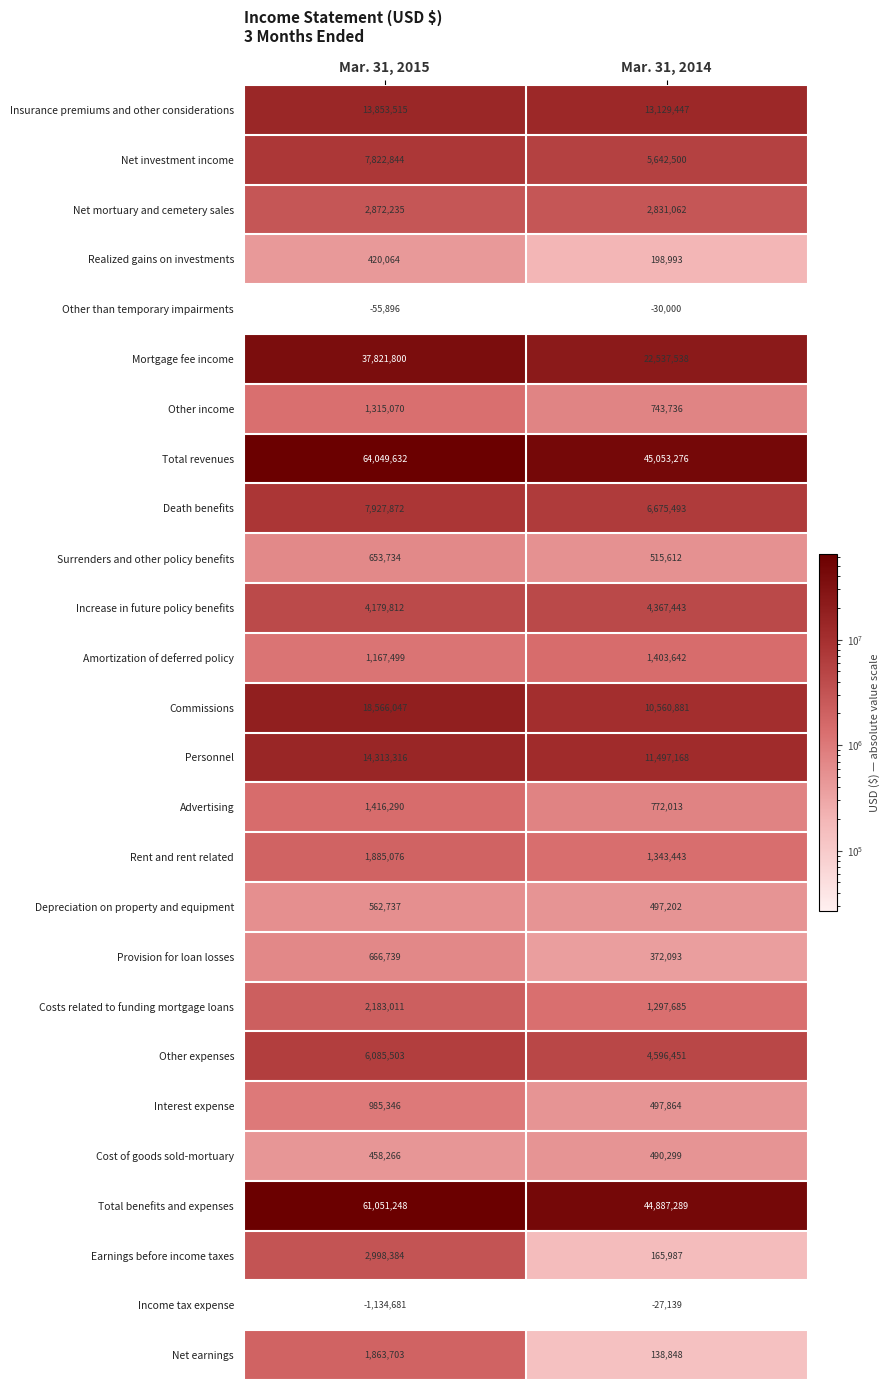

Which series has the widest spread of values?

Total revenues